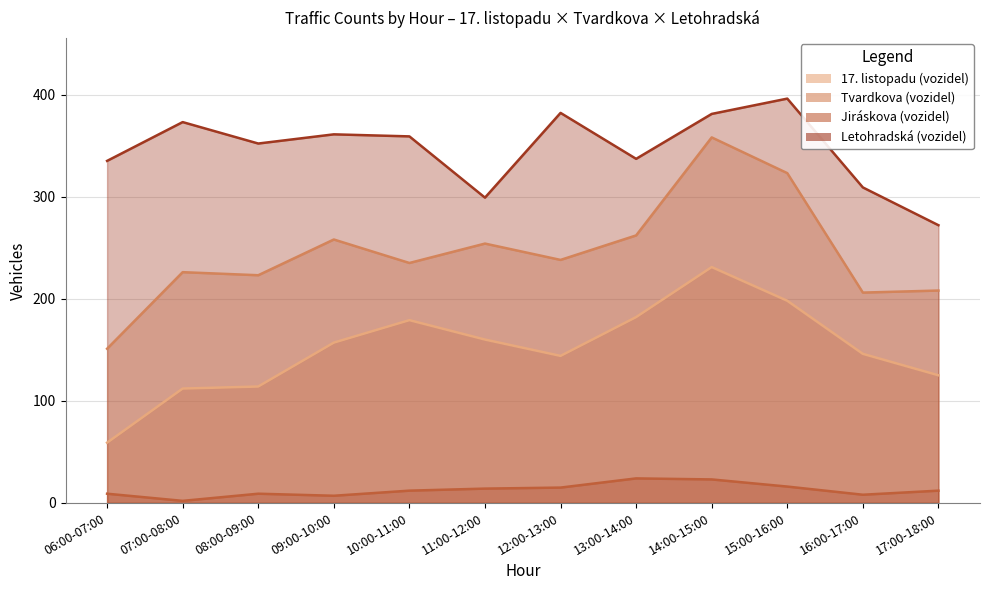

In 17. listopadu (vozidel), how many points are higher than both neighbors (excluding endpoints)?

2